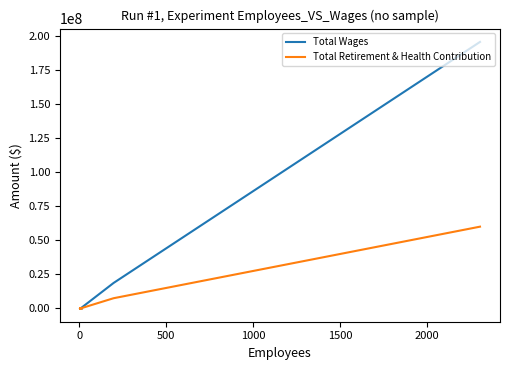

What is the maximum value shown in the chart?

195608043